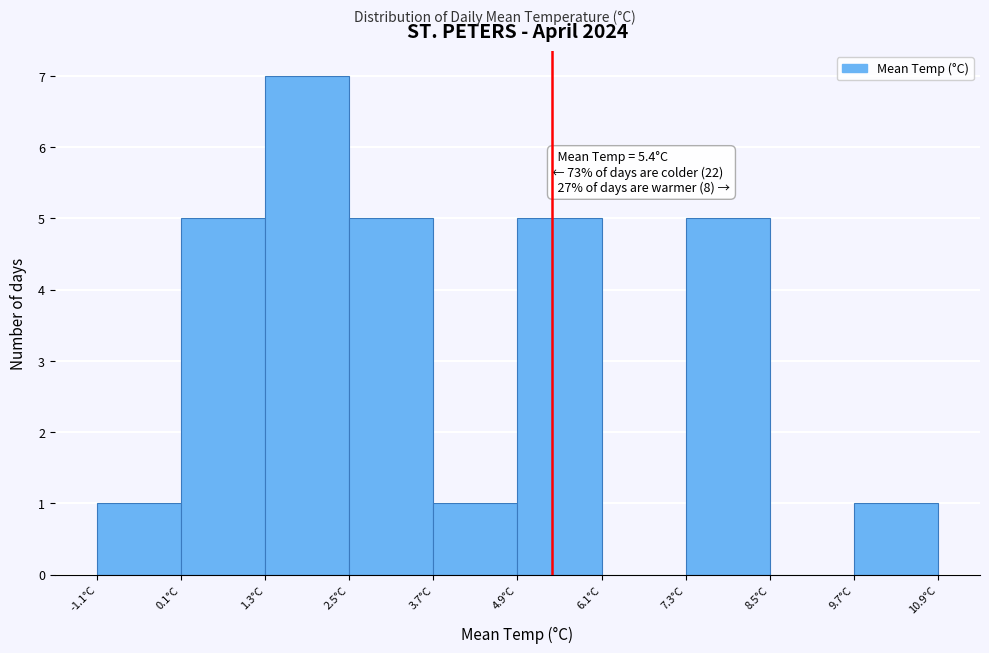

Over which range of the x-axis is the bar tallest?

1.3 to 2.5